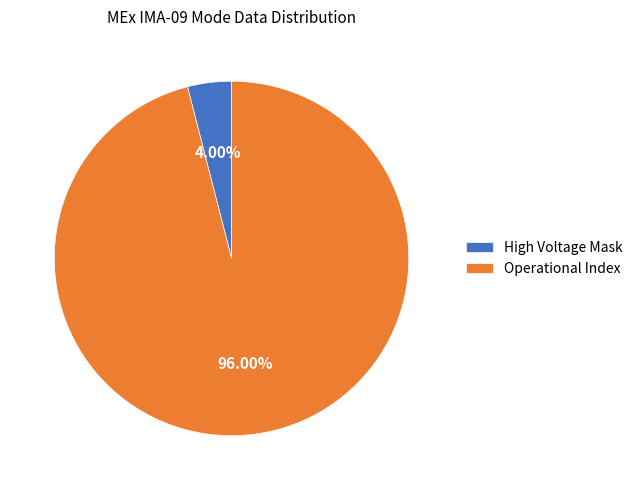

To the nearest percent, what portion does Operational Index represent?

96%